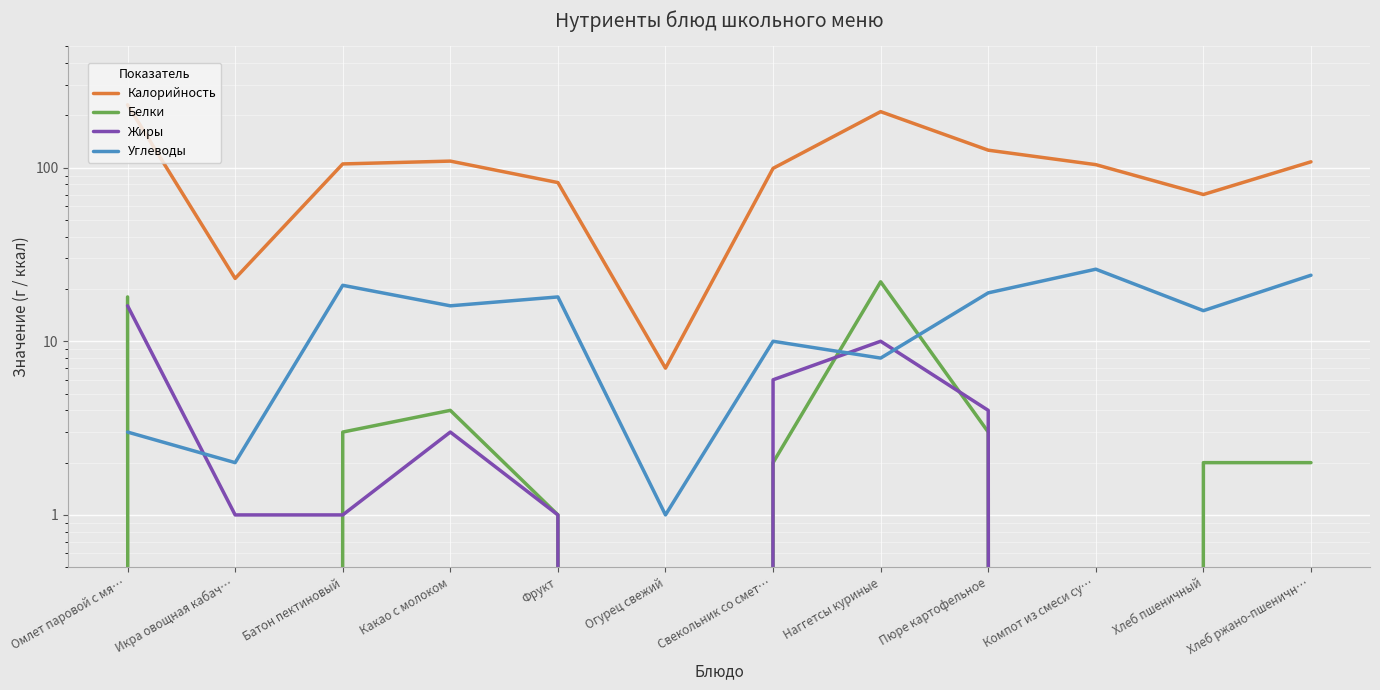

At which category does Жиры reach its first local peak?

Какао с молоком